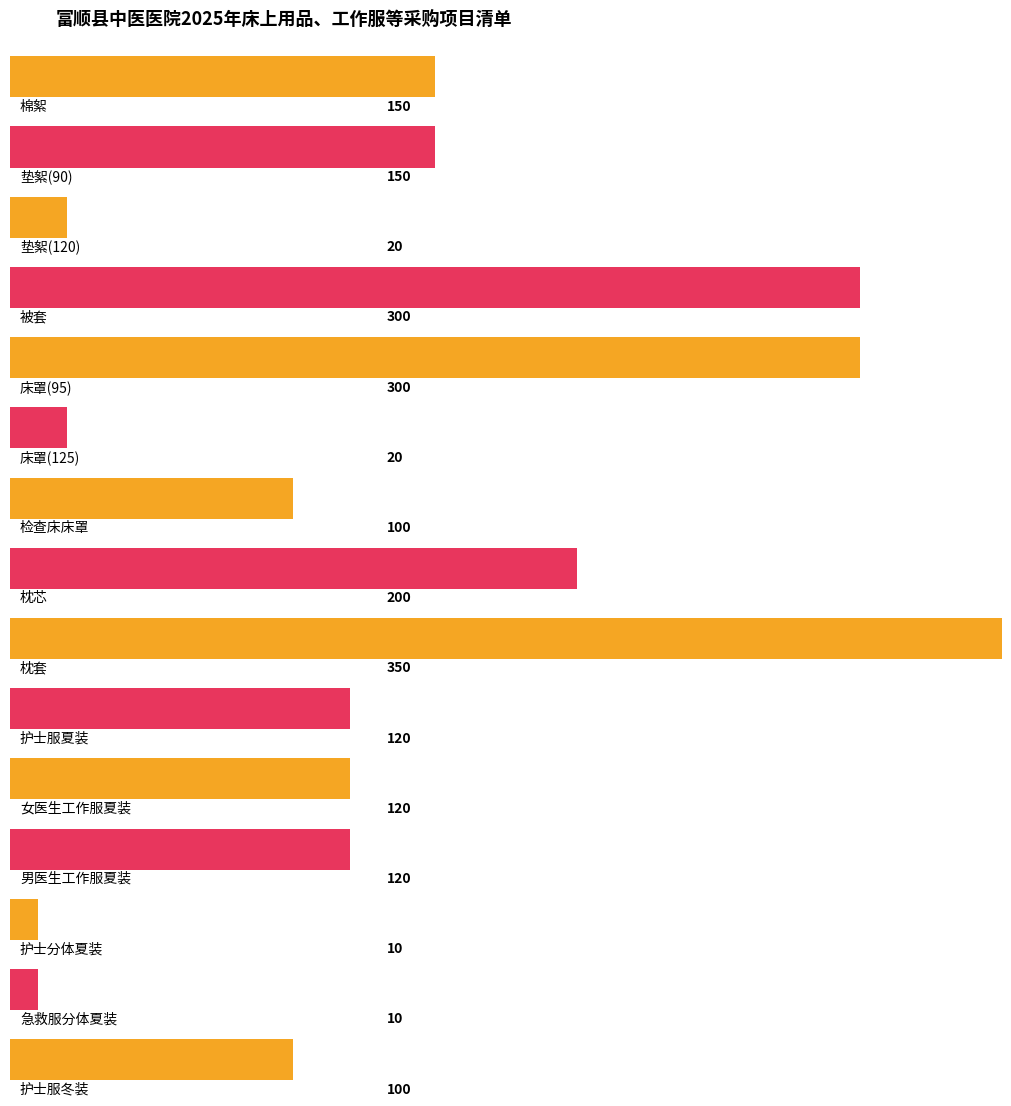

What is the maximum value shown in the chart?

350